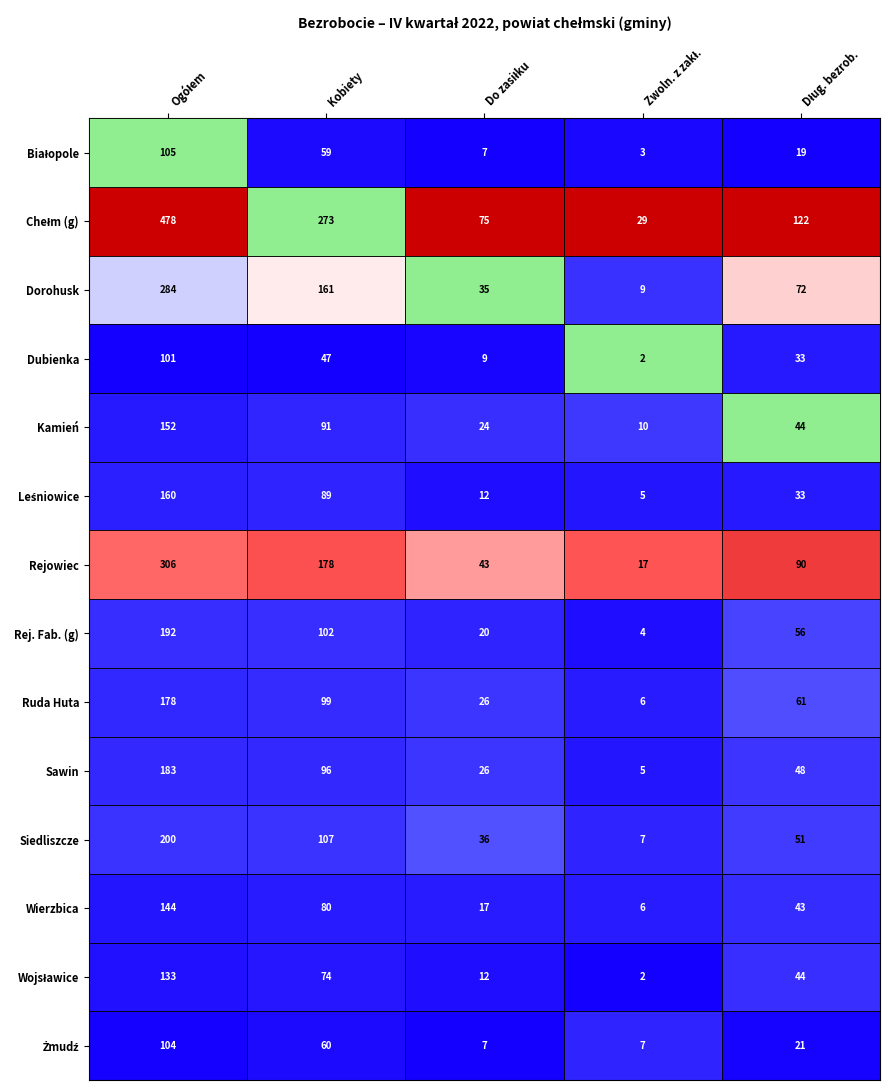

The Kamień series shows 226 at 0. True or false?

False